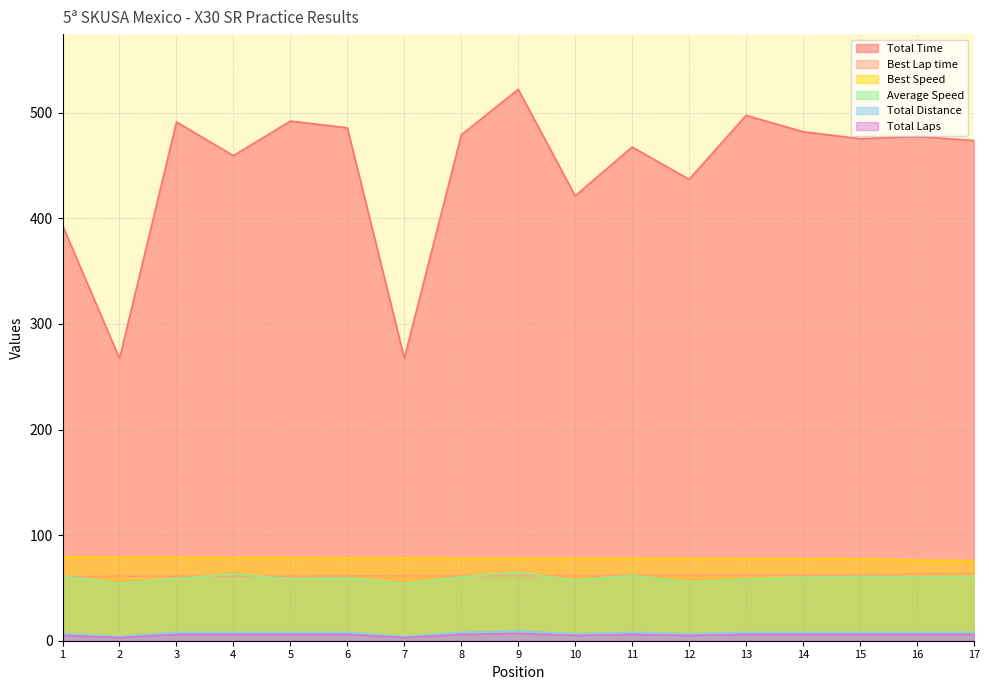

What is the sum of the Total Laps values at 4 and 12?

11.0